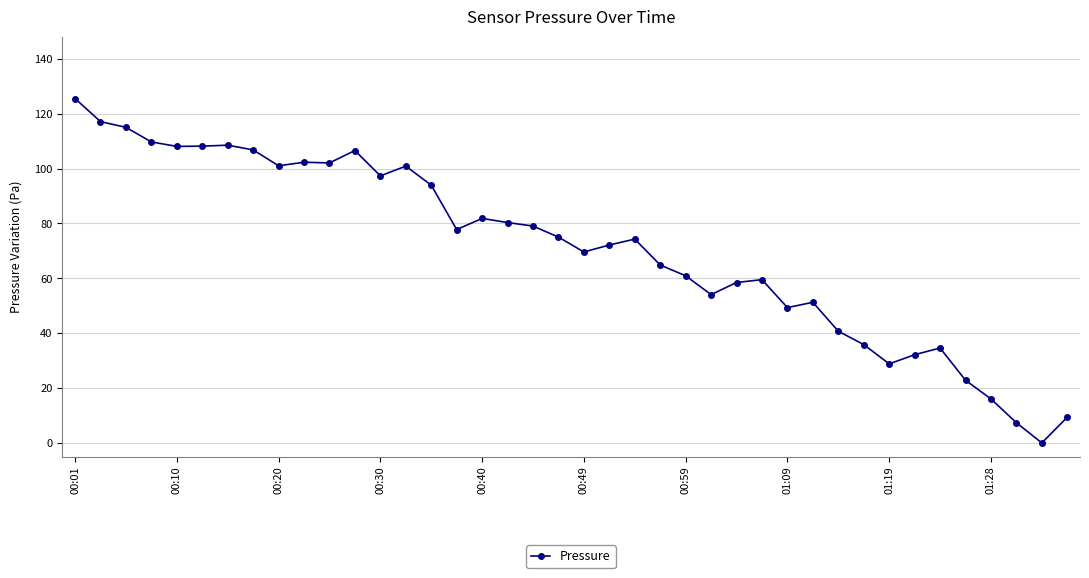

True or false: there are more than 1 points higher than both neighbors.

True